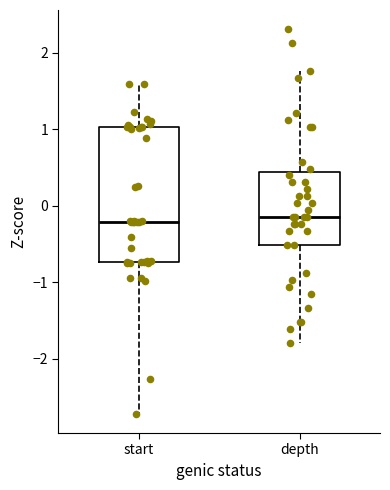

Reading left to right, read every box against the y-axis: the position of its median line, the range the box covers, and the ends of its whiskers. The values are not printed on the chart, so give them approximately, as read against the axis.

start: median -0.2, box -0.7 to 1.0, whiskers -2.7 to 1.6
depth: median -0.1, box -0.5 to 0.4, whiskers -1.8 to 1.8